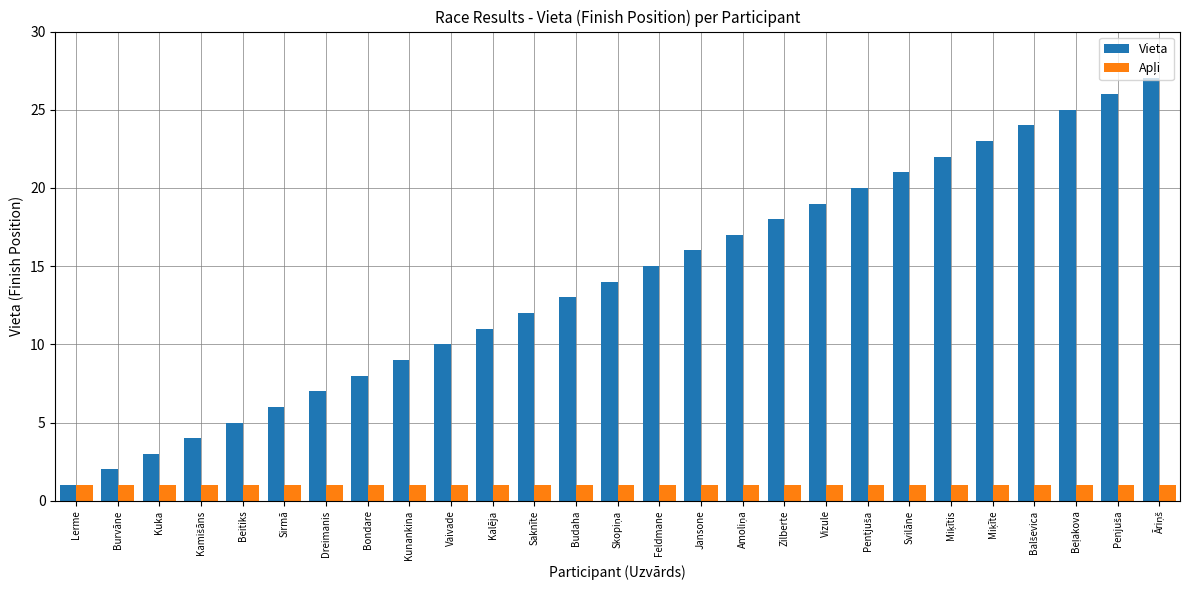

Which series has the largest total across all categories?

Vieta